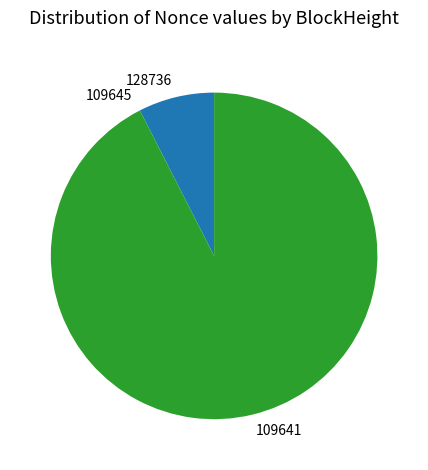

Is it true that 128736 is 8% of the pie?

True